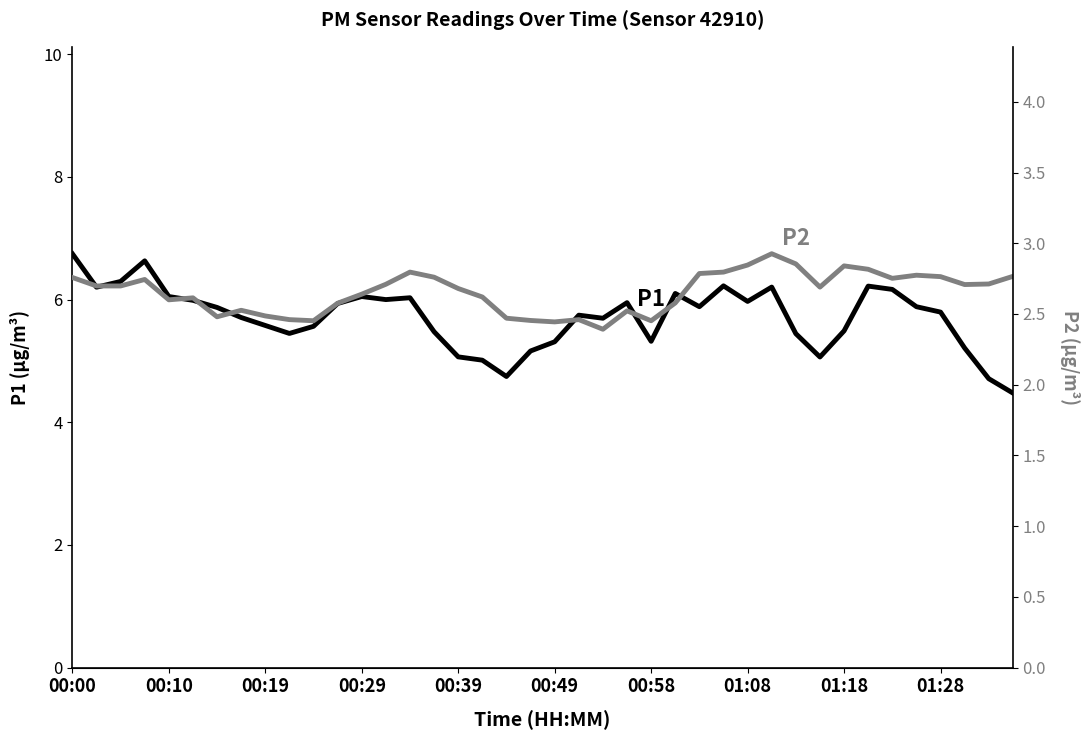

What is the greatest value displayed?

6.7